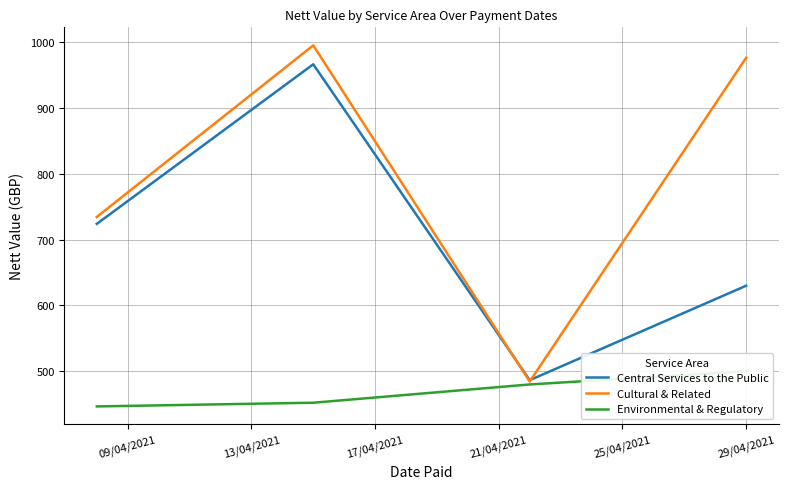

The value of Cultural & Related at 29/04/2021 is 471.5. True or false?

False